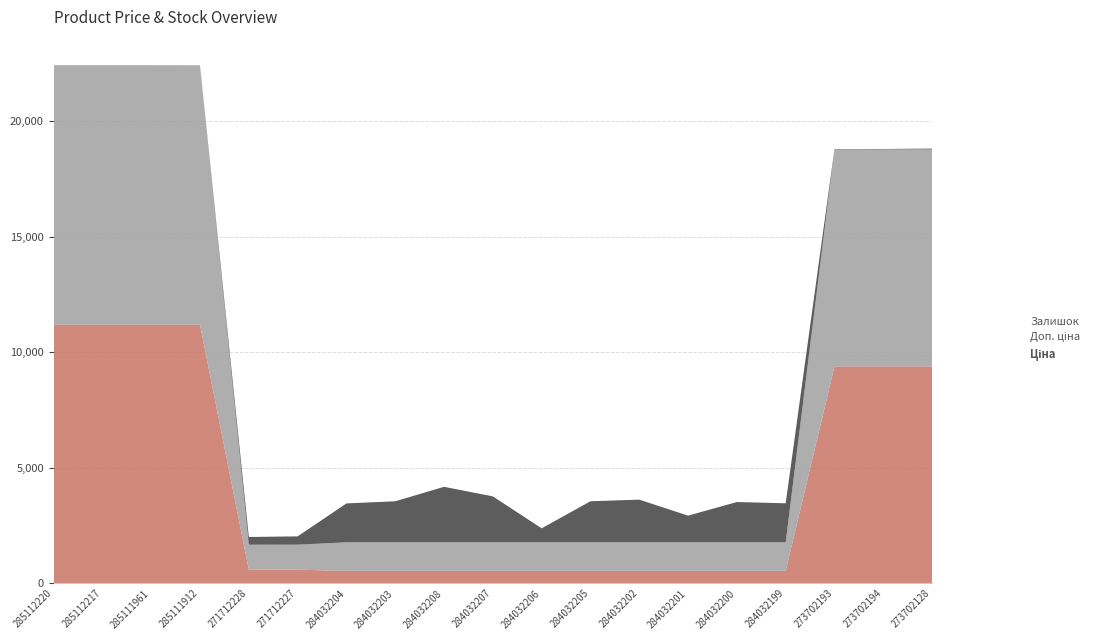

Reading left to right, list all the values displayed in this chart.

Ціна: 11188.2	11188.2	11188.2	11188.2	589.9	589.9	539.0	539.0	539.0	539.0	539.0	539.0	539.0	539.0	539.0	539.0	9384.0	9384.0	9384.0
Доп. ціна: 11188.2	11188.2	11188.2	11188.2	1081.7	1081.7	1235.4	1235.4	1235.4	1235.4	1235.4	1235.4	1235.4	1235.4	1235.4	1235.4	9384.0	9384.0	9384.0
Залишок: 17.0	17.0	17.0	15.0	333.0	359.0	1682.0	1774.0	2400.0	1986.0	605.0	1775.0	1845.0	1153.0	1742.0	1687.0	16.0	18.0	34.0